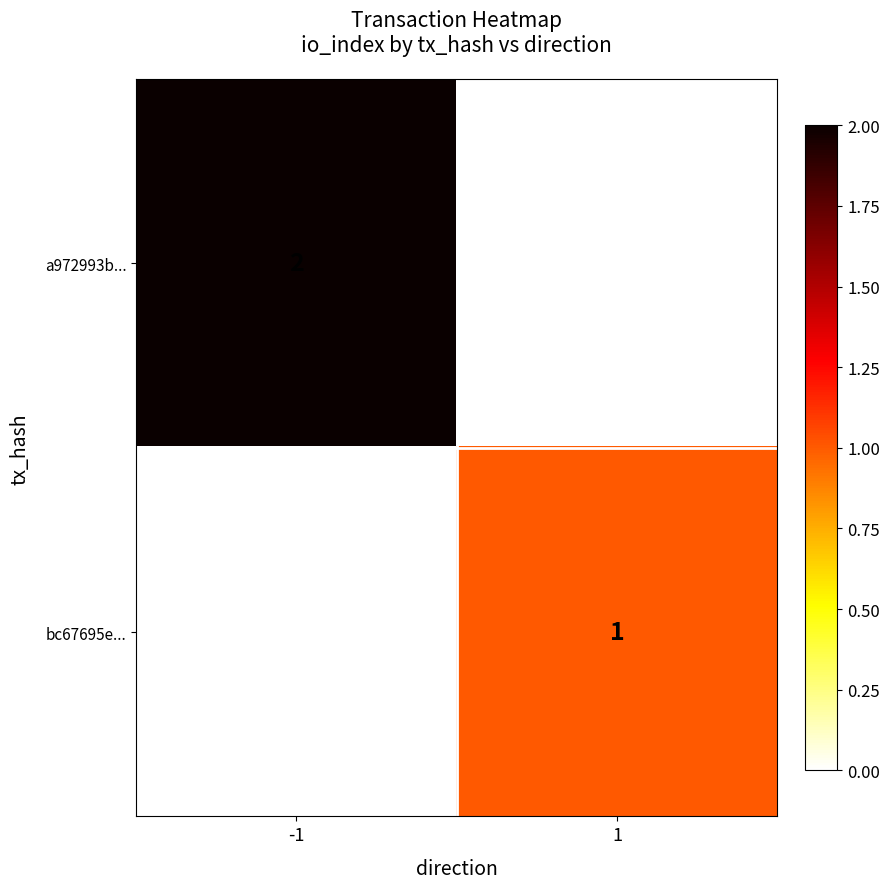

How many distinct data groups are displayed?

2